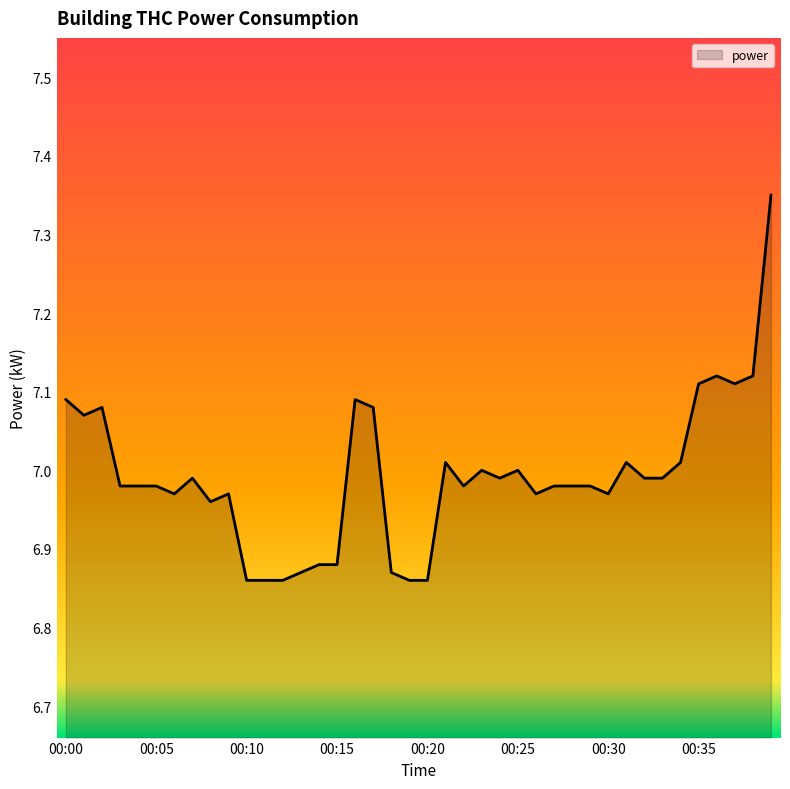

What is the difference between the maximum and minimum values?

0.5